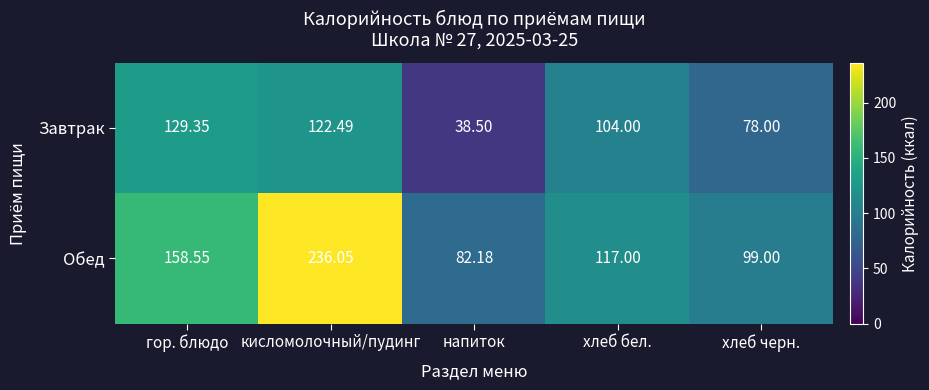

List the labels in order of Обед value, largest first.

кисломолочный/пудинг, гор. блюдо, хлеб бел., хлеб черн., напиток